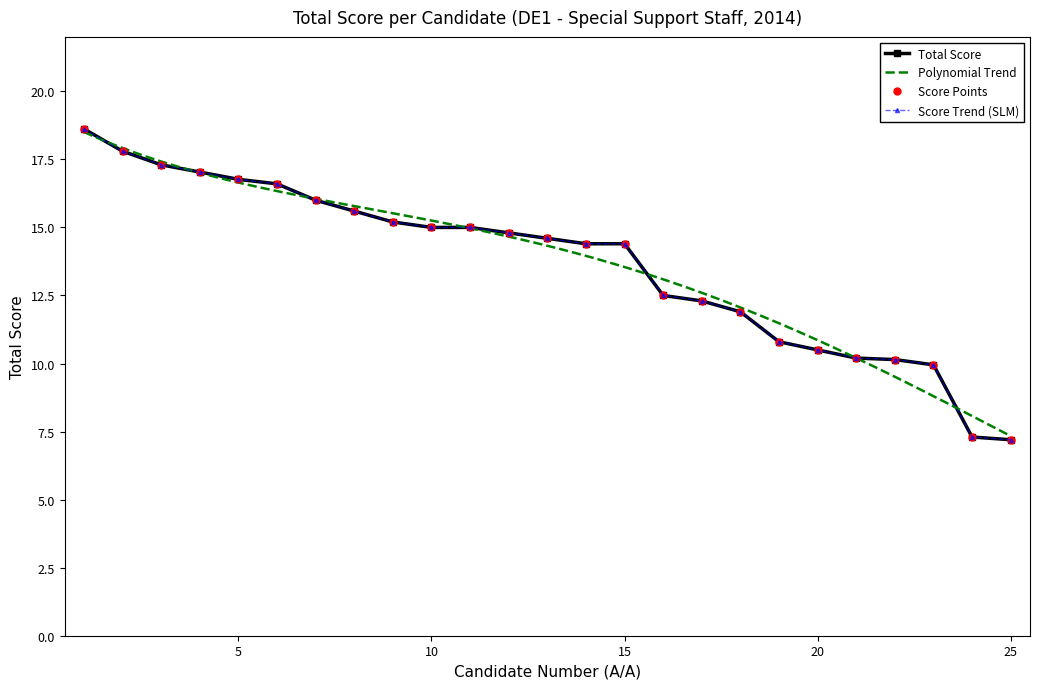

List the labels in order of value, smallest first.

25, 24, 23, 22, 21, 20, 19, 18, 17, 16, 14, 15, 13, 12, 10, 11, 9, 8, 7, 6, 5, 4, 3, 2, 1